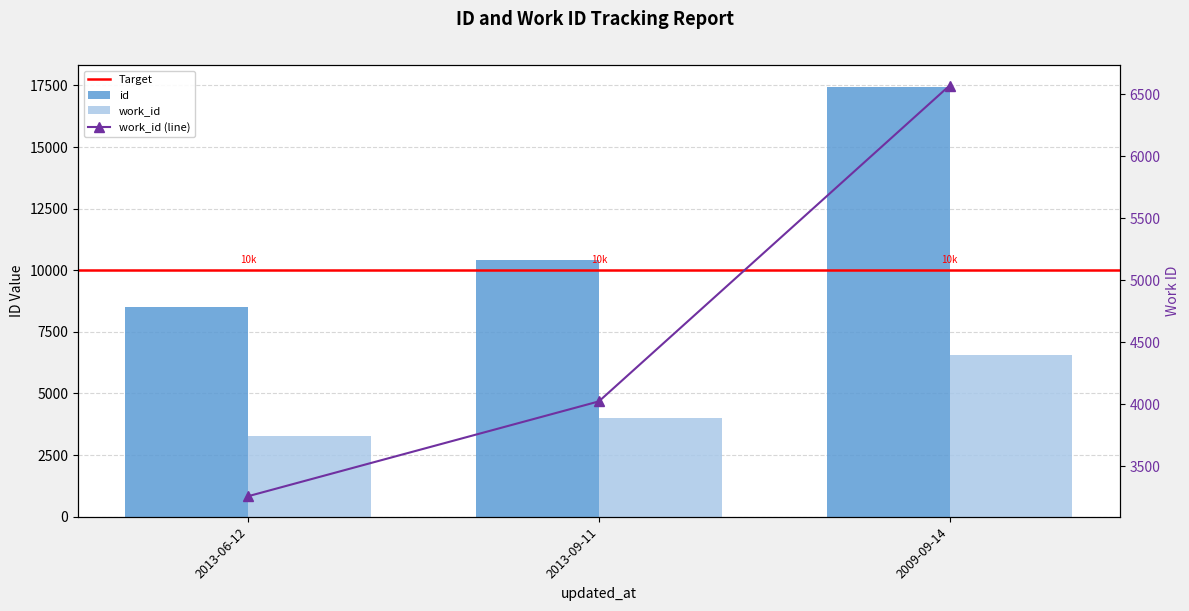

What is the minimum value shown in the chart?

3259